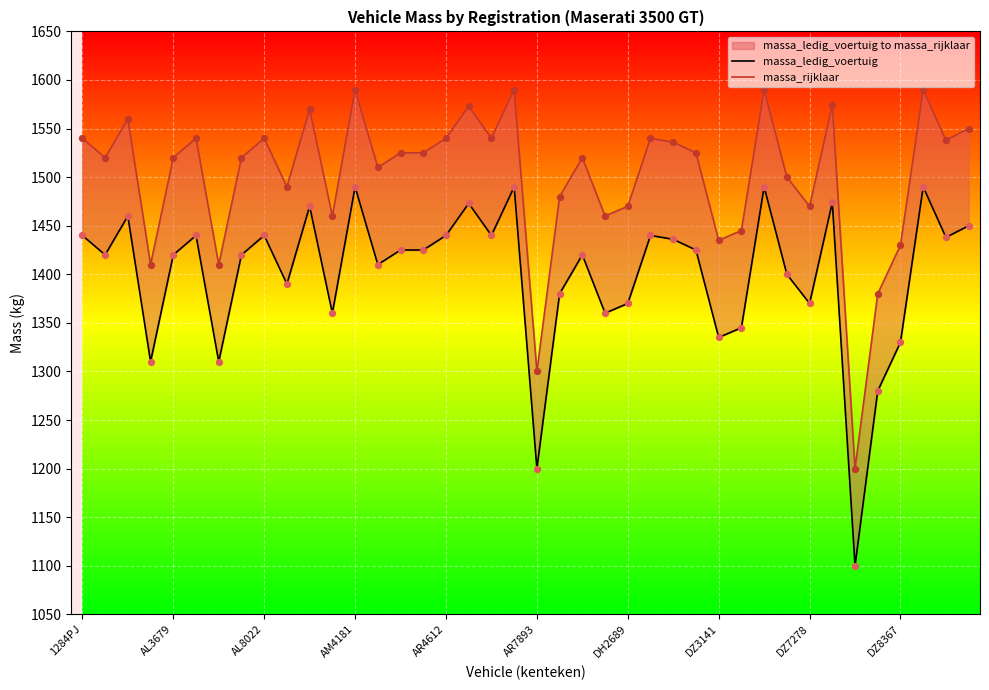

At which category is the sum across all series the highest?

AM4181